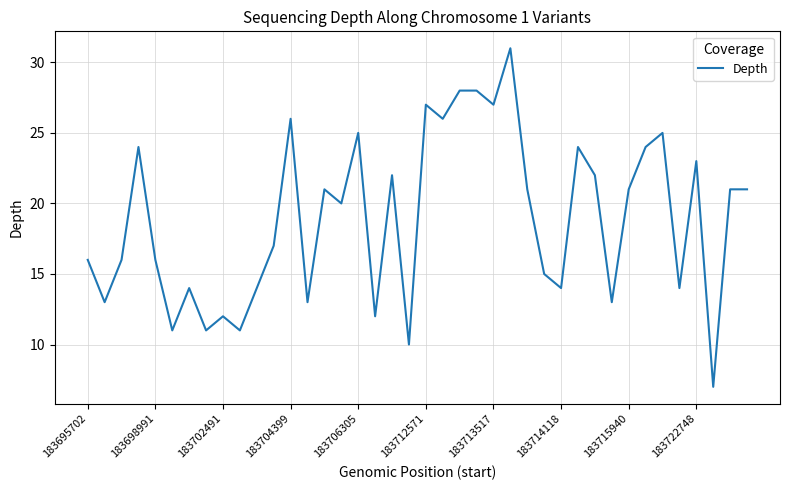

What is the sum of all values?

756